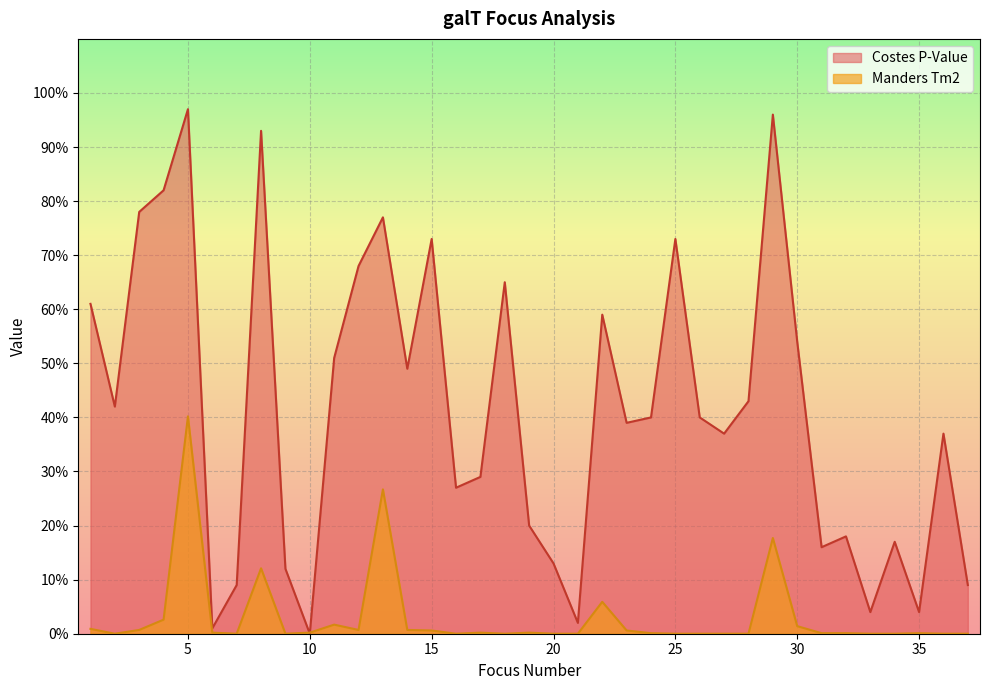

What is the maximum value for Manders Tm2?

0.4